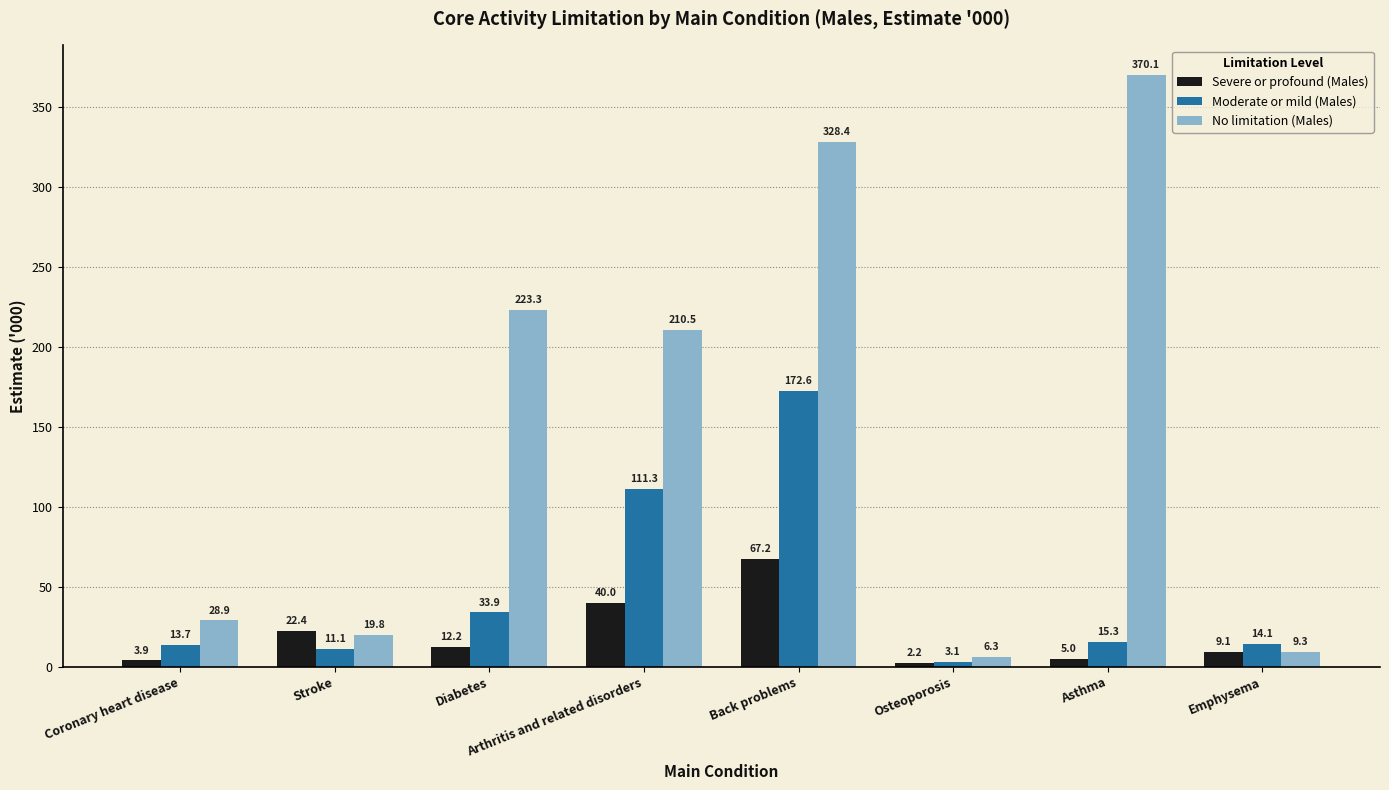

Is it true that Severe or profound (Males) equals 35.4 at Back problems?

False